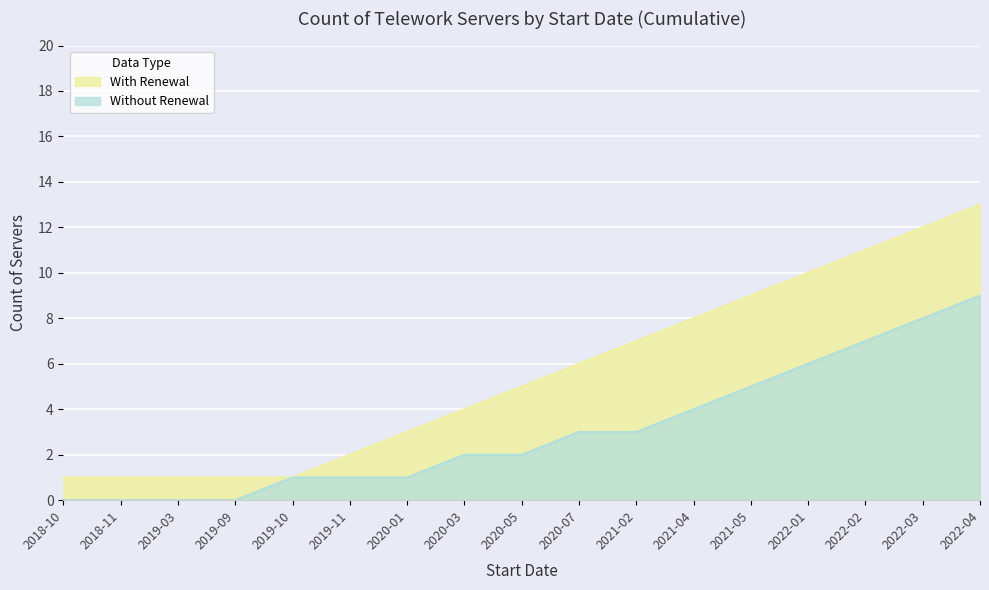

What is the sum of the With Renewal values at 2019-11 and 2018-10?

3